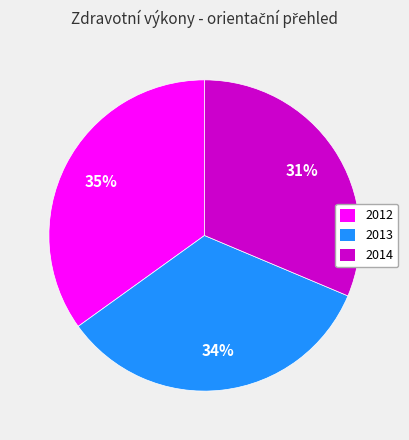

Is 2012 the majority of the pie?

No